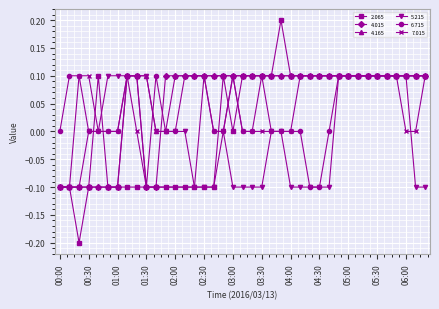

What is the value of the 6.715 point at the 38th from the left?

0.1